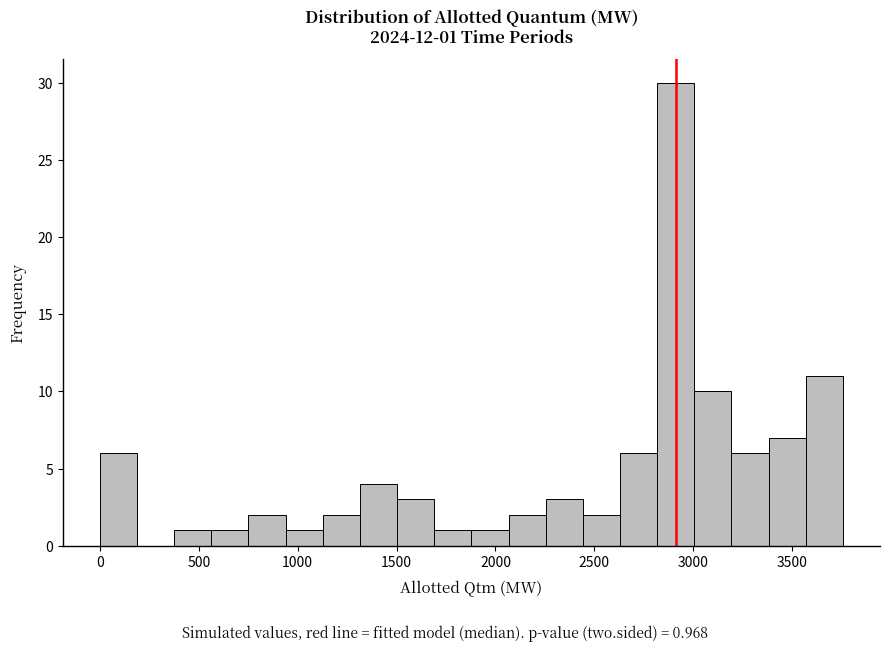

Around what value on the x-axis is the tallest bar? Give the approximate position of its centre, as read against the axis.

2900